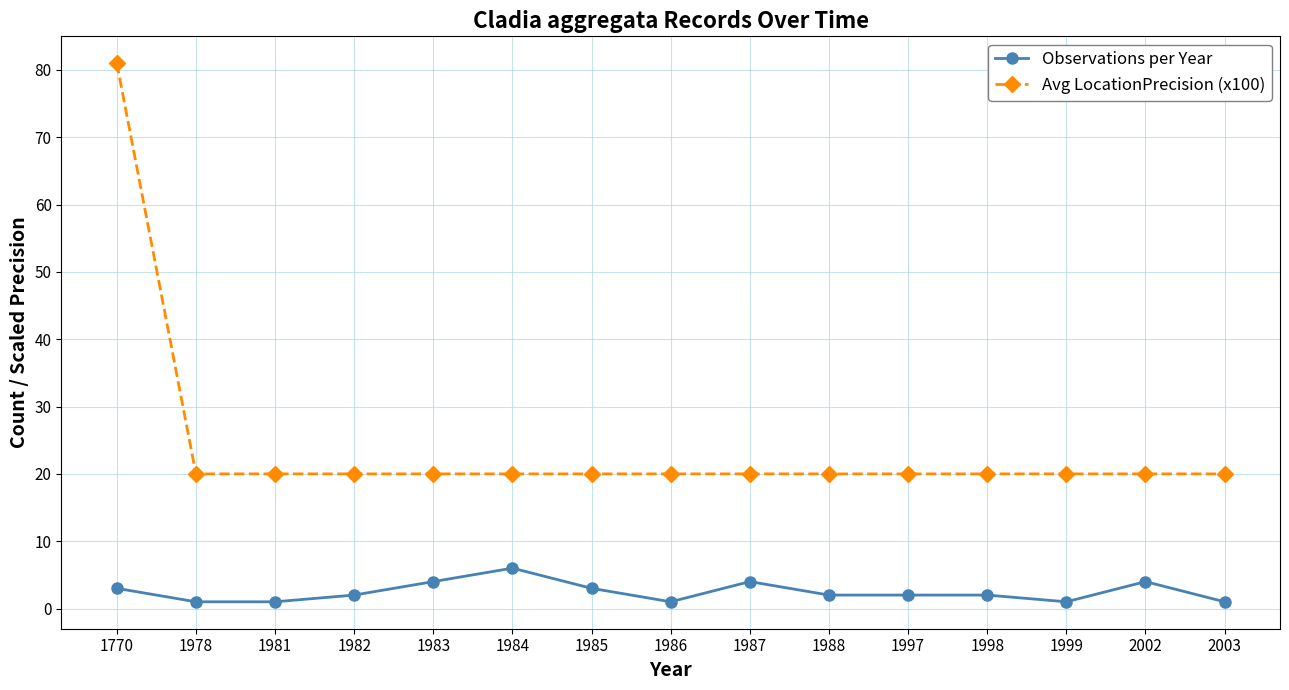

True or false: Observations per Year has more than 0 points higher than both neighbors.

True